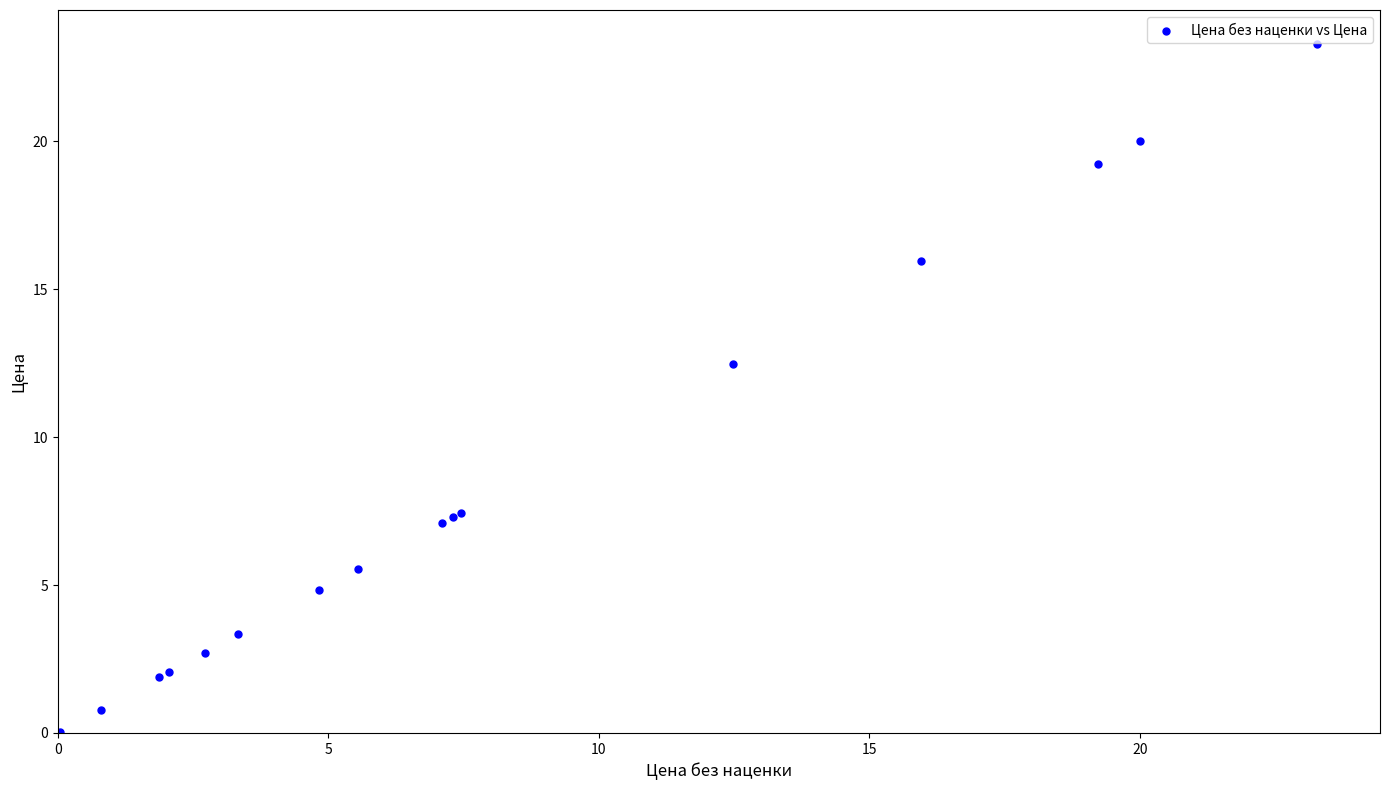

What Y value in the scatter plot is closest to 11?

12.5